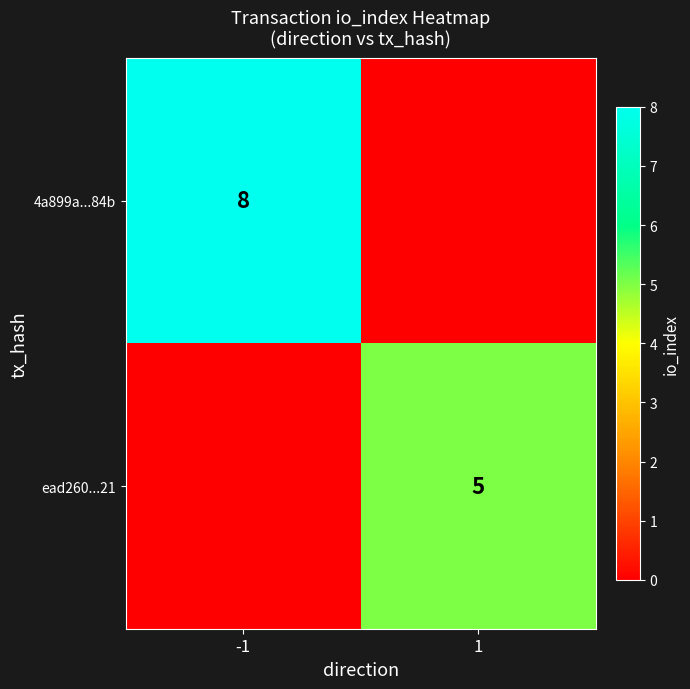

How many series are shown in this chart?

2